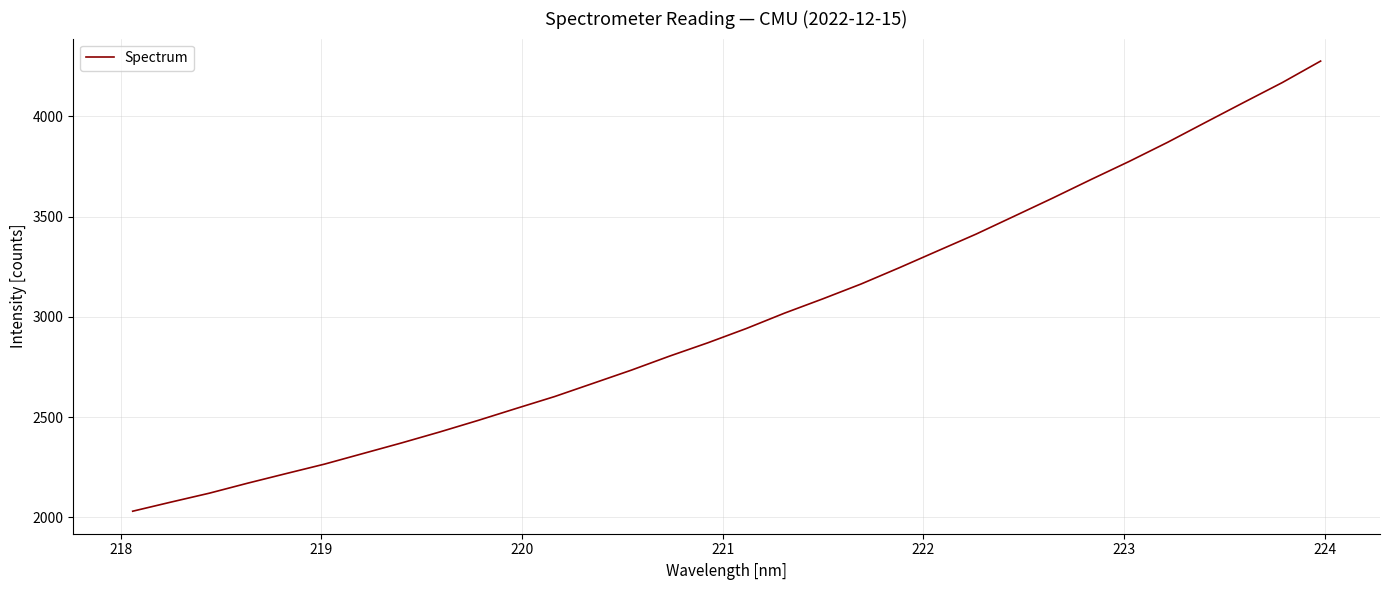

What is the maximum value shown in the chart?

4274.9